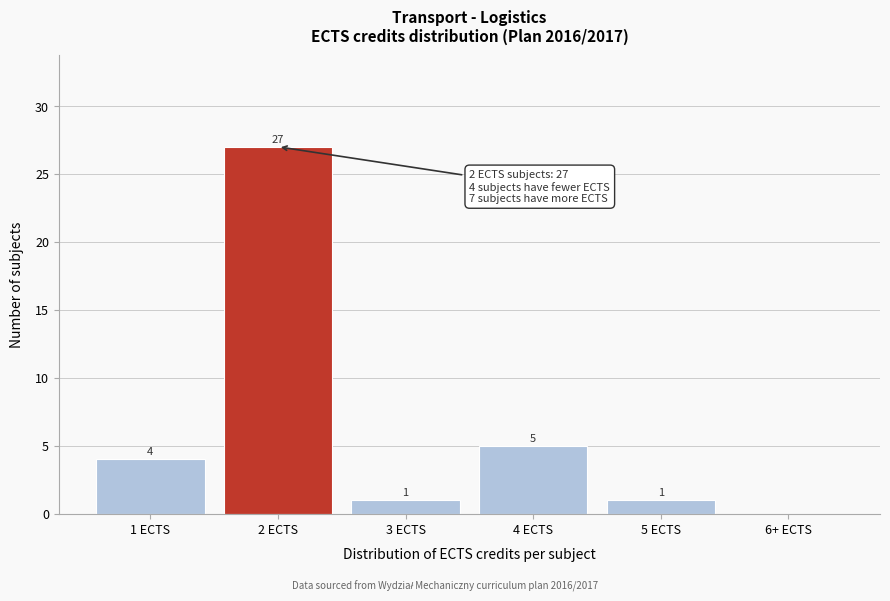

Reading right to left, extract all data points from this chart.

6+ ECTS=0	5 ECTS=1	4 ECTS=5	3 ECTS=1	2 ECTS=27	1 ECTS=4